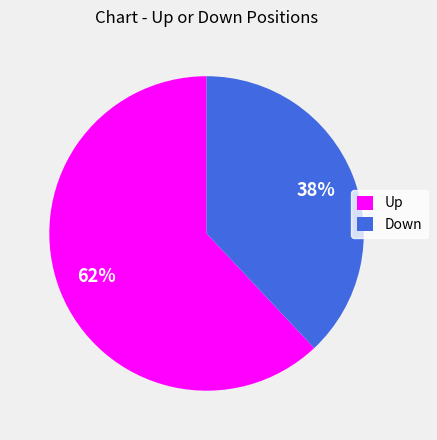

Combined, do Up and Down account for over 50%?

Yes